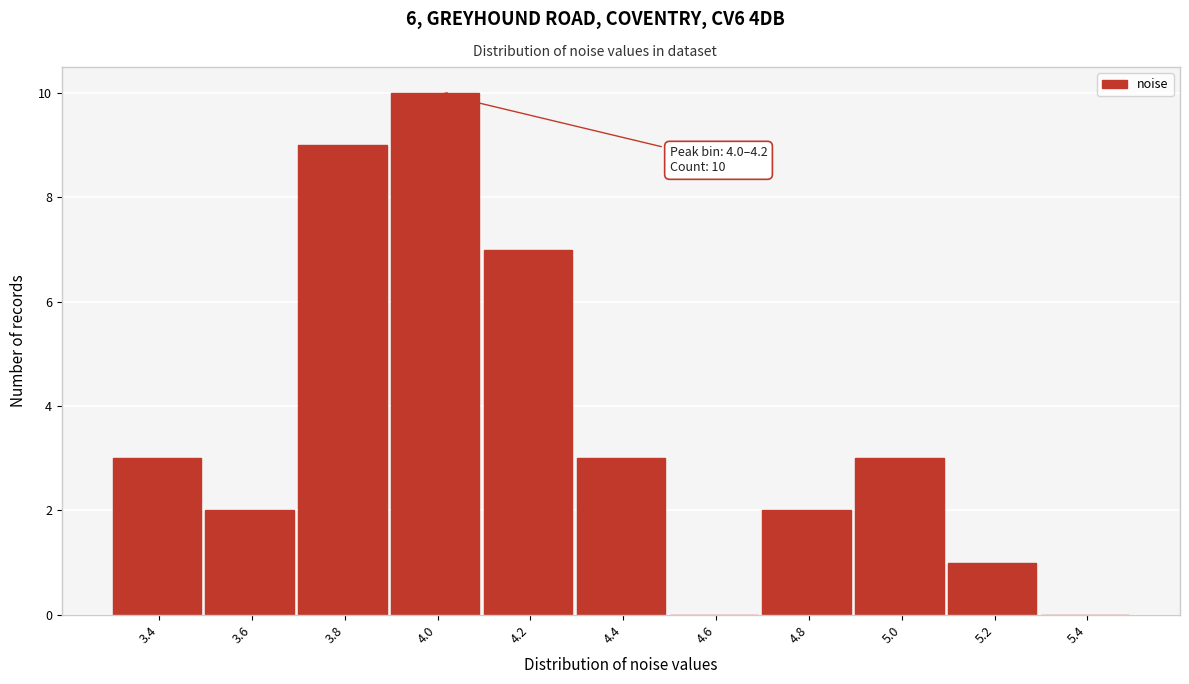

Reading left to right, transcribe all the data shown in this chart.

3.4=3	3.6=2	3.8=9	4.0=10	4.2=7	4.4=3	4.6=0	4.8=2	5.0=3	5.2=1	5.4=0